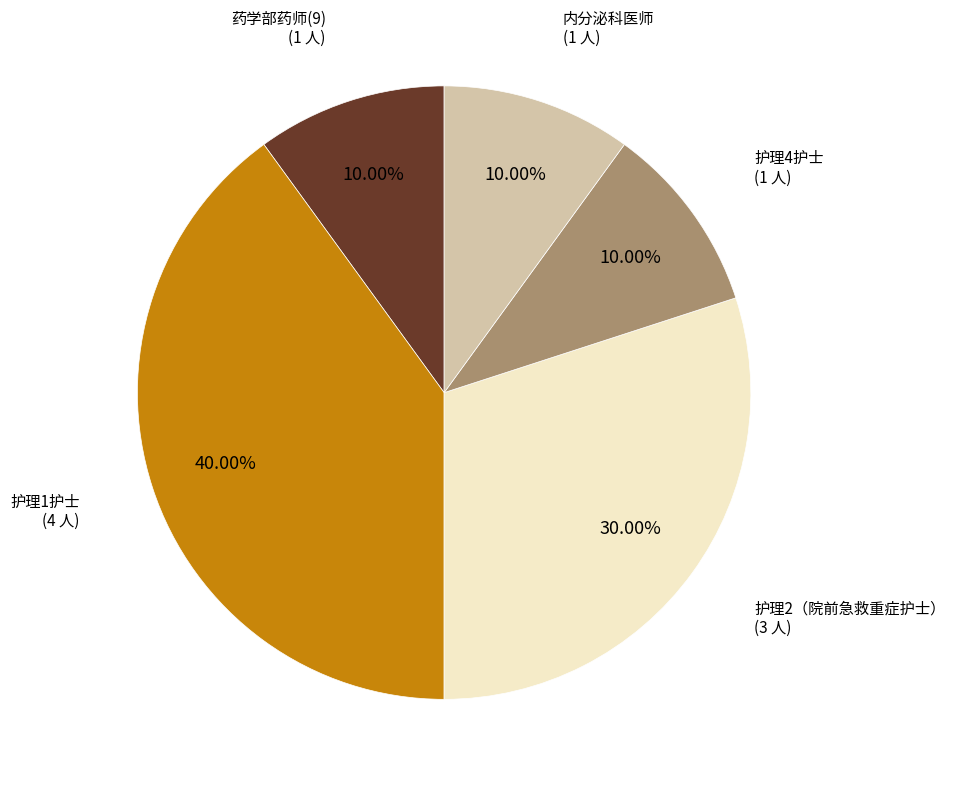

Between 护理1护士 and 药学部药师(9), which is larger?

护理1护士